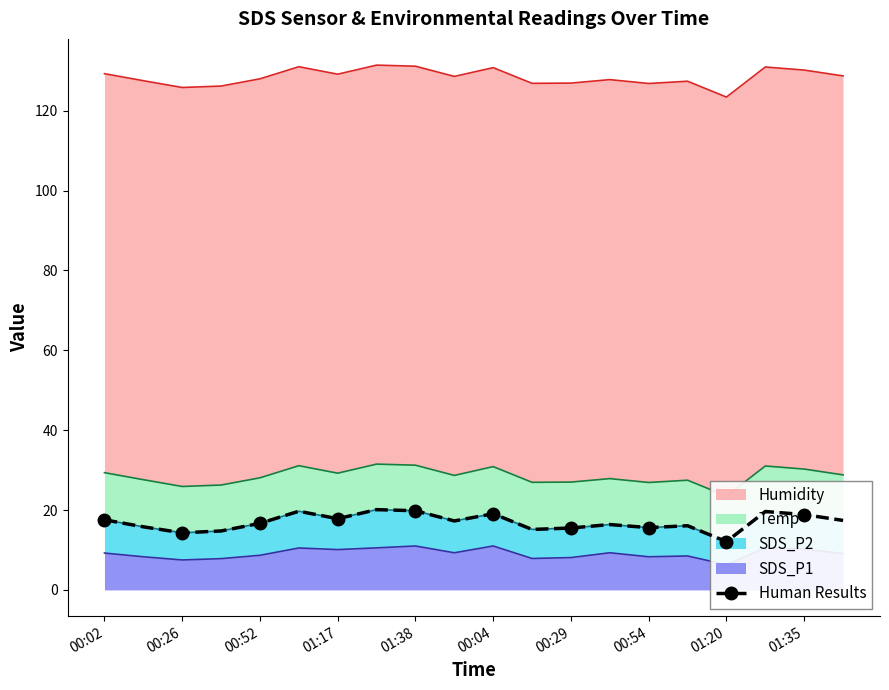

How many lines are shown in the chart?

1